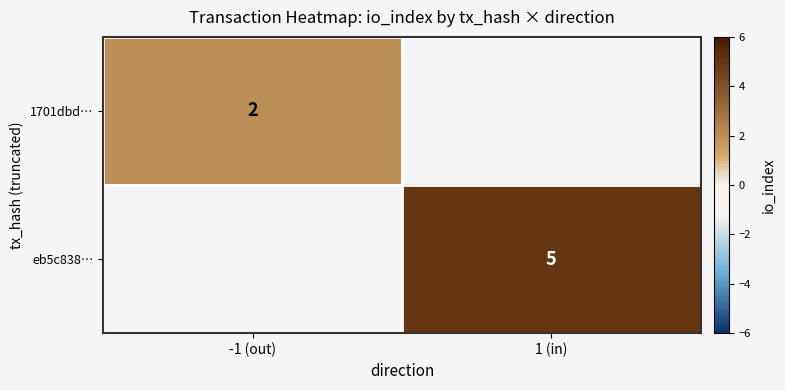

True or false: eb5c838… has a value of 5 at 1 (in).

True